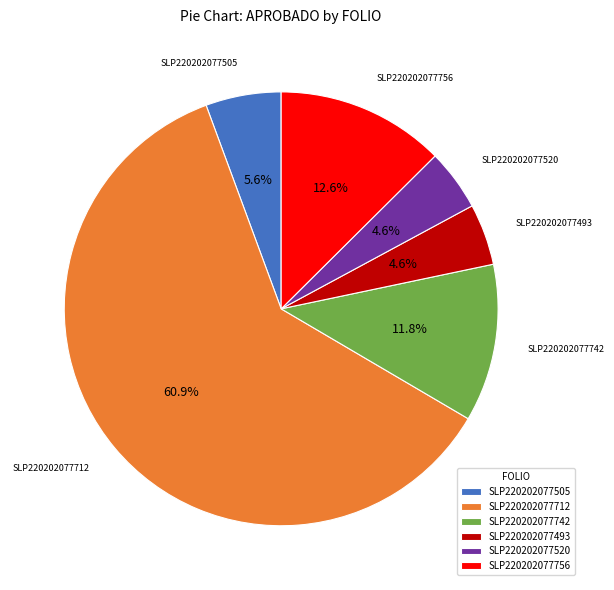

What is the largest slice in the pie chart?

SLP220202077712